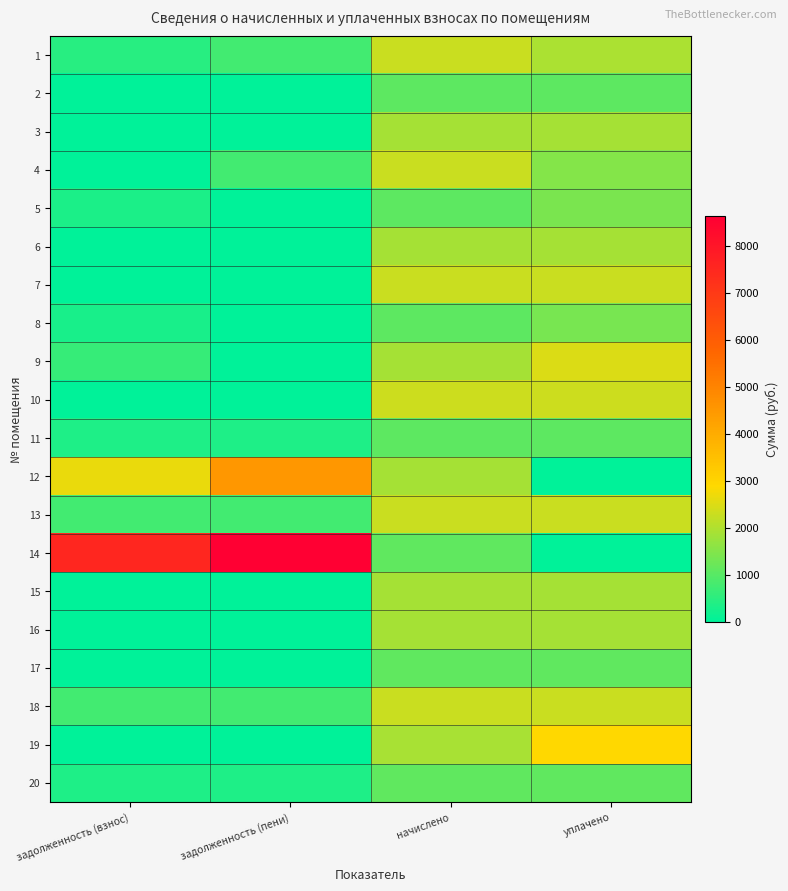

At how many categories does at least one series exceed 5291?

2